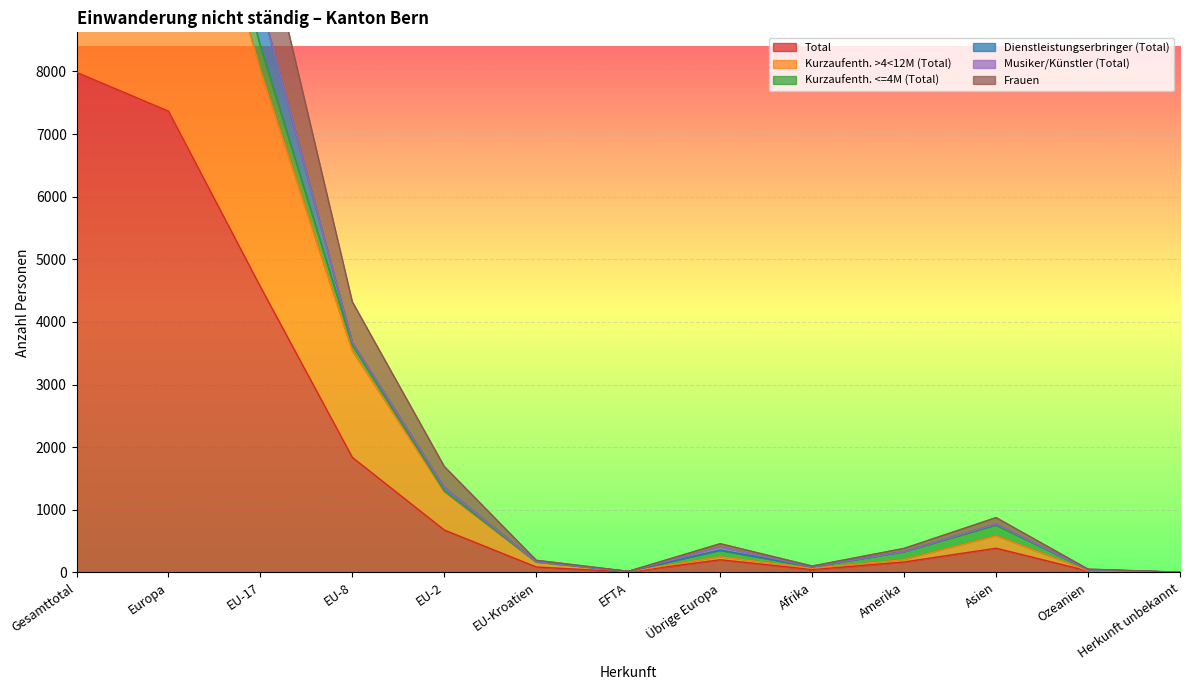

Rank the series at Herkunft unbekannt from highest to lowest value.

Kurzaufenth. >4<12M (Total), Frauen, Total